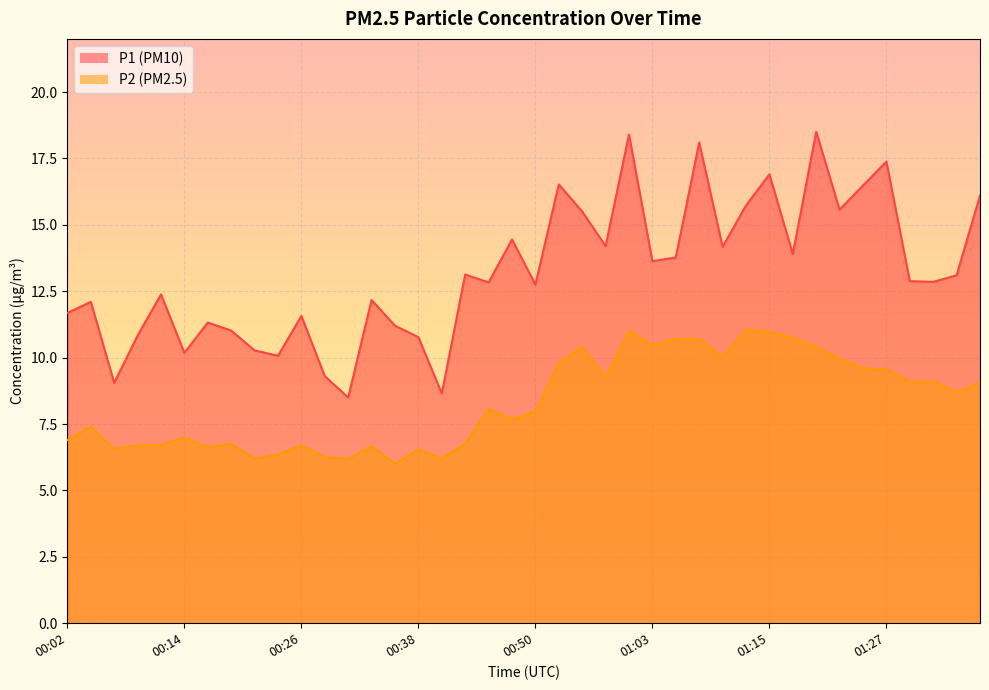

True or false: P2 and P1 intersect in this chart.

False